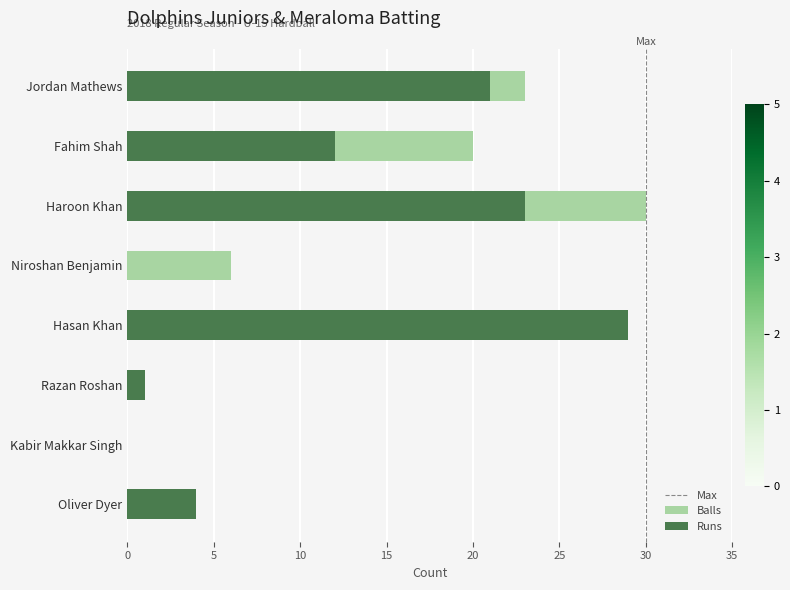

Reading right to left, list all the values displayed in this chart.

Runs: 4	0	1	29	0	23	12	21
Balls: 2	0	1	21	6	30	20	23